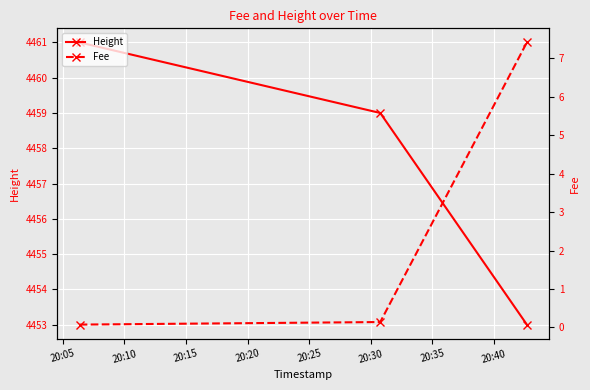

How many categories are shown in the chart?

3